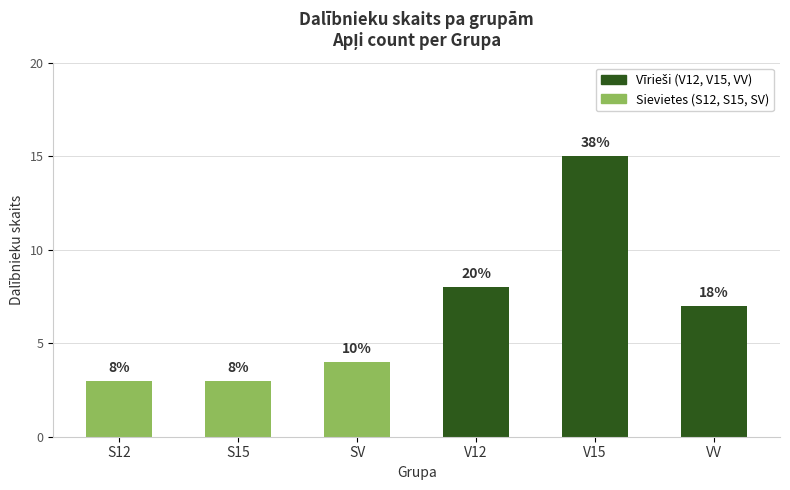

Reading right to left, list all the values displayed in this chart.

7	15	8	4	3	3